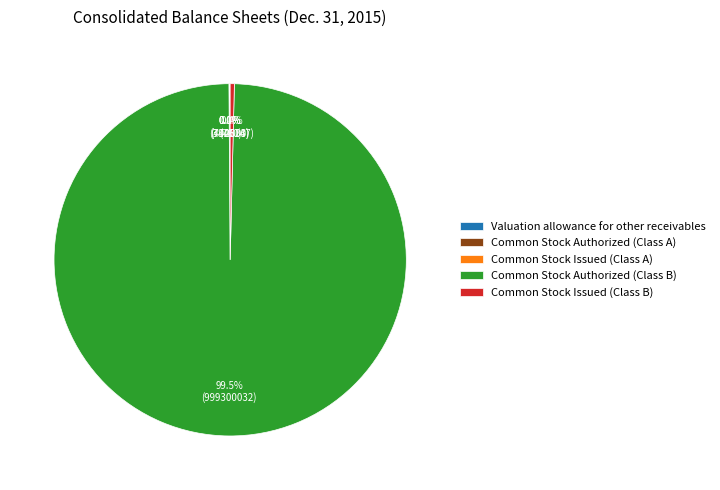

Which slice represents more than half of the pie?

Common Stock Authorized (Class B)